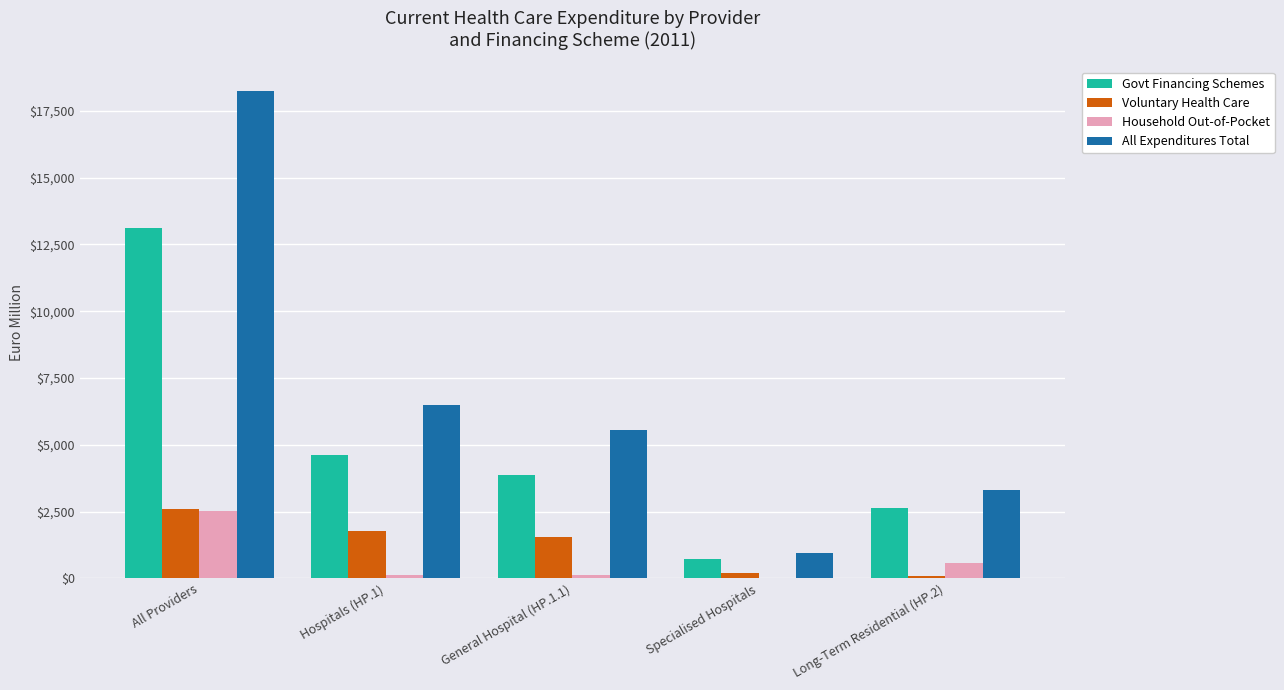

What is the spread (max minus min) of values at Specialised Hospitals?

947